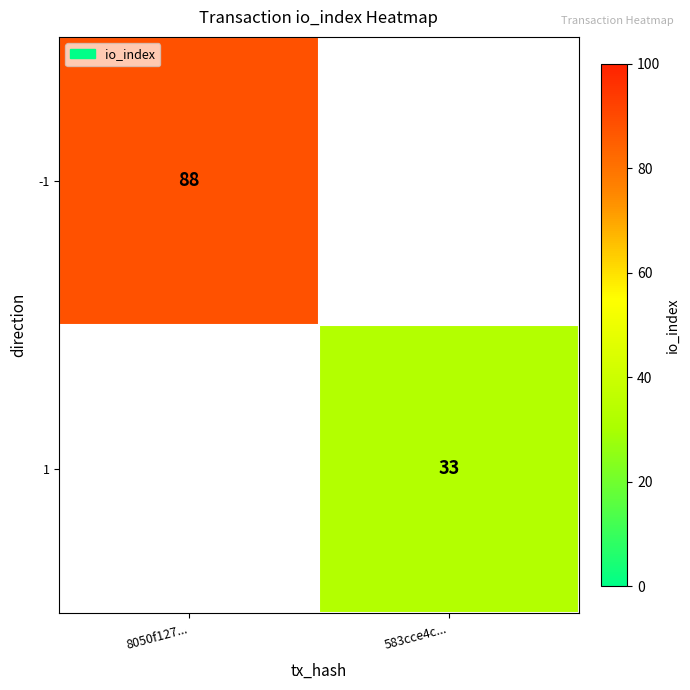

Count the number of categories in the chart.

2